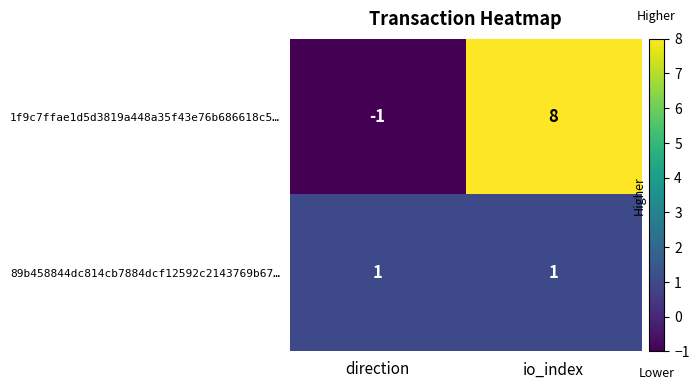

At how many categories does at least one series exceed 5?

1